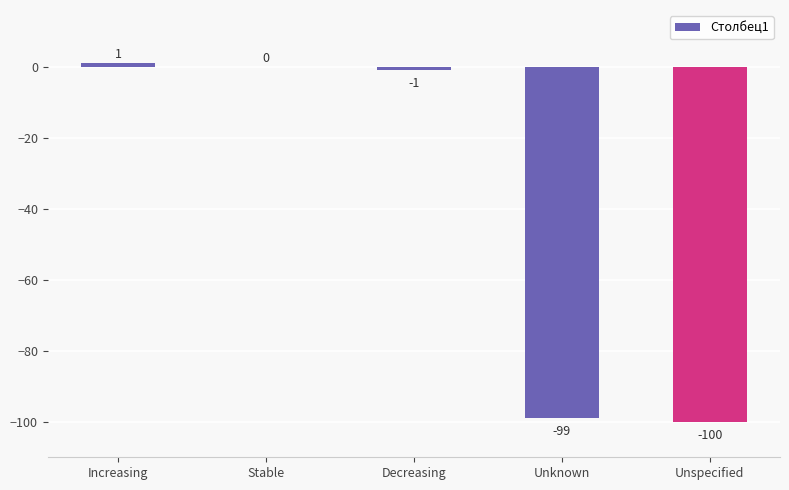

At which category does the chart reach its peak across all series?

Increasing